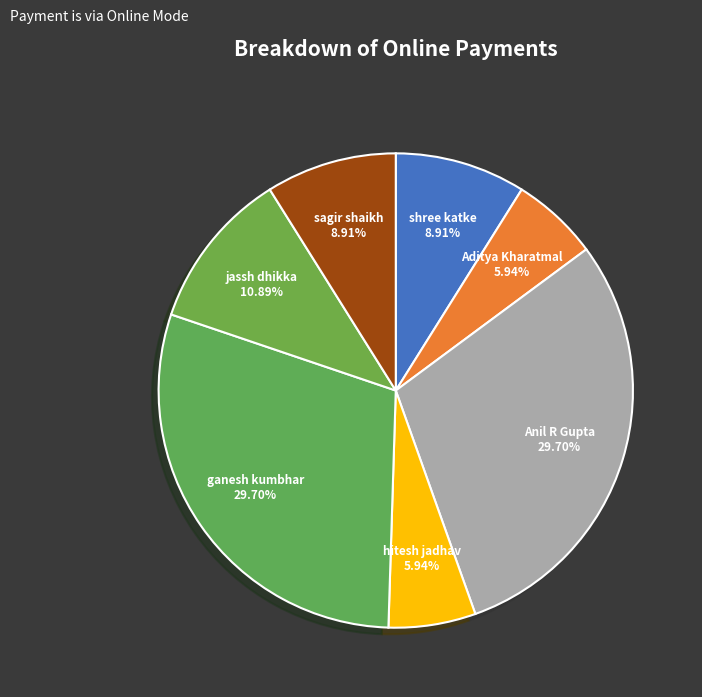

How many slices are in this pie chart?

7